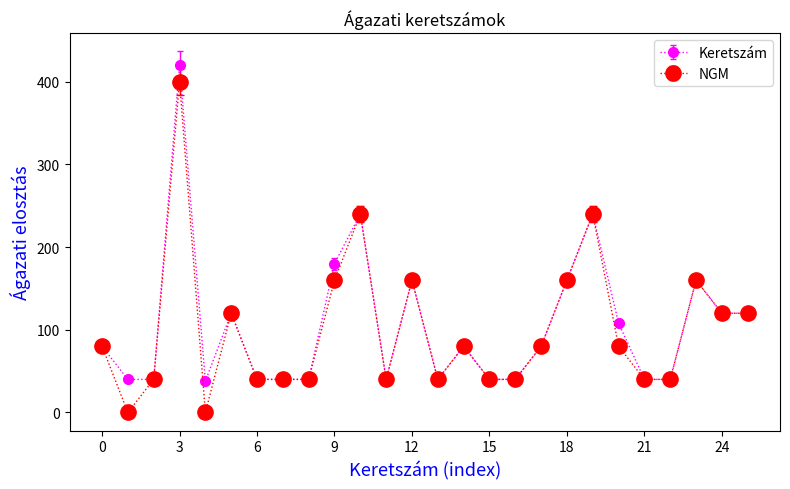

List the series in order of their peak value, highest first.

Keretszám, NGM